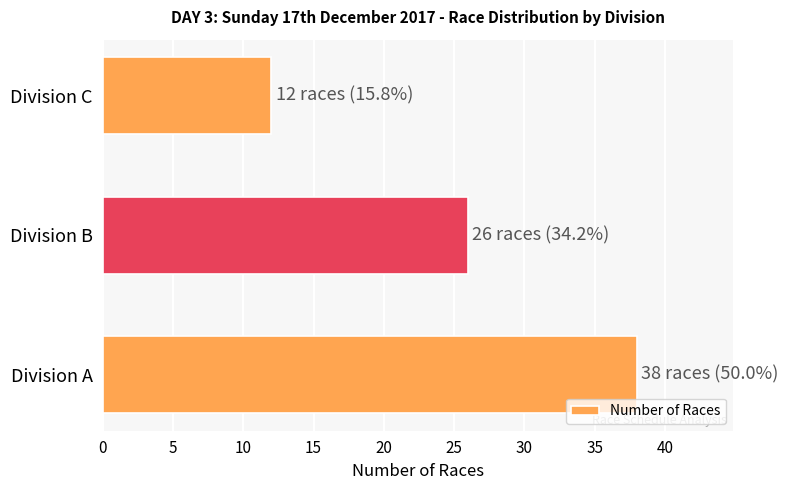

What is the change in value from Division A to Division B?

-12